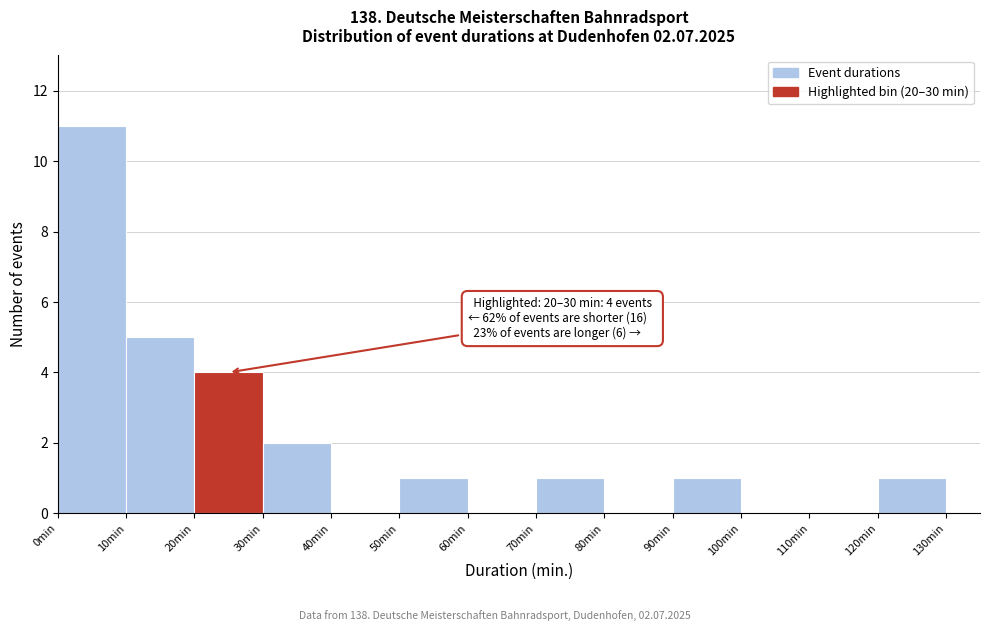

Which range on the x-axis has the tallest bar?

0 to 10